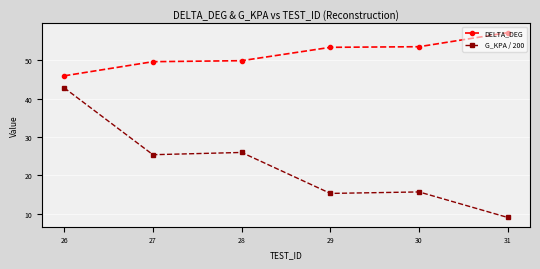

Rank the series by their average value, from highest to lowest.

DELTA_DEG, G_KPA / 200